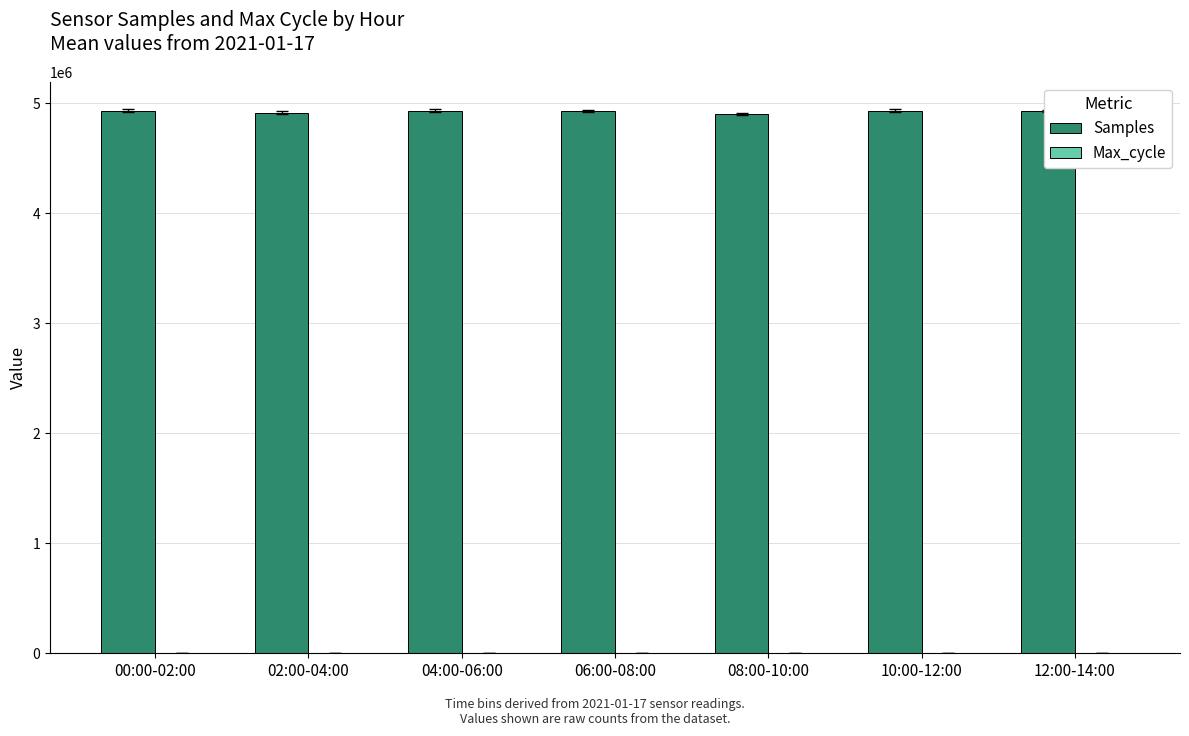

Is it true that Samples equals 7111821 at 10:00-12:00?

False